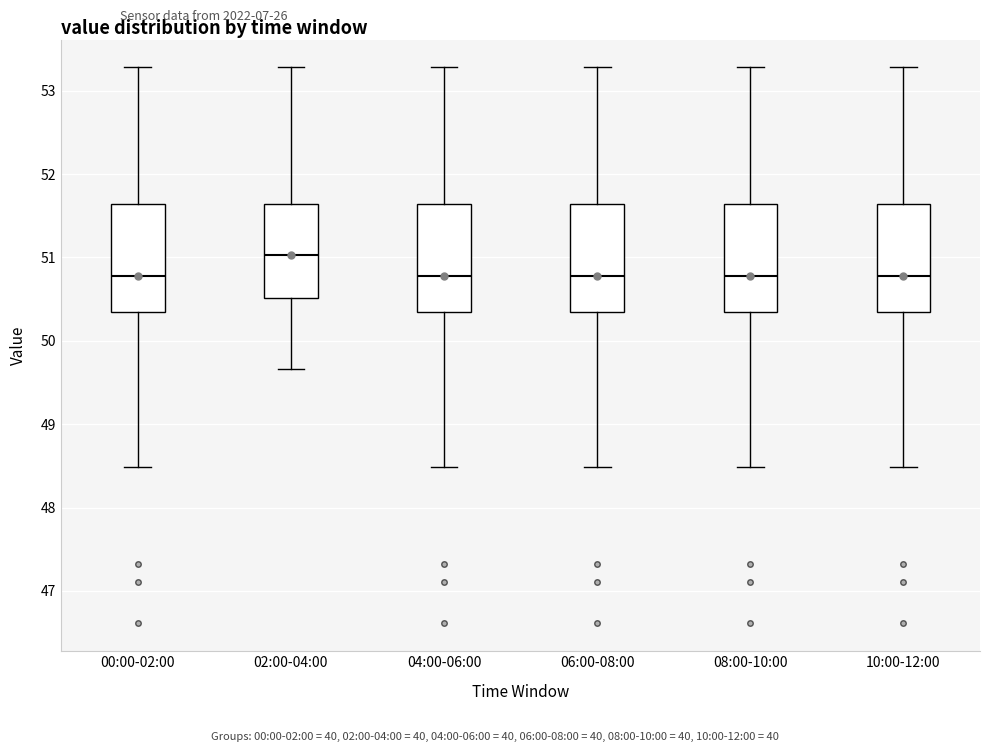

Reading left to right, transcribe this box plot: for each box, give where its median line is, the range the box spans, and where its two whiskers end, as read against the y-axis. The values are not printed on the chart, so give them approximately, as read against the axis.

00:00-02:00: median 50.8, box 50.3 to 51.6, whiskers 48.5 to 53.3
02:00-04:00: median 51.0, box 50.5 to 51.6, whiskers 49.7 to 53.3
04:00-06:00: median 50.8, box 50.3 to 51.6, whiskers 48.5 to 53.3
06:00-08:00: median 50.8, box 50.3 to 51.6, whiskers 48.5 to 53.3
08:00-10:00: median 50.8, box 50.3 to 51.6, whiskers 48.5 to 53.3
10:00-12:00: median 50.8, box 50.3 to 51.6, whiskers 48.5 to 53.3